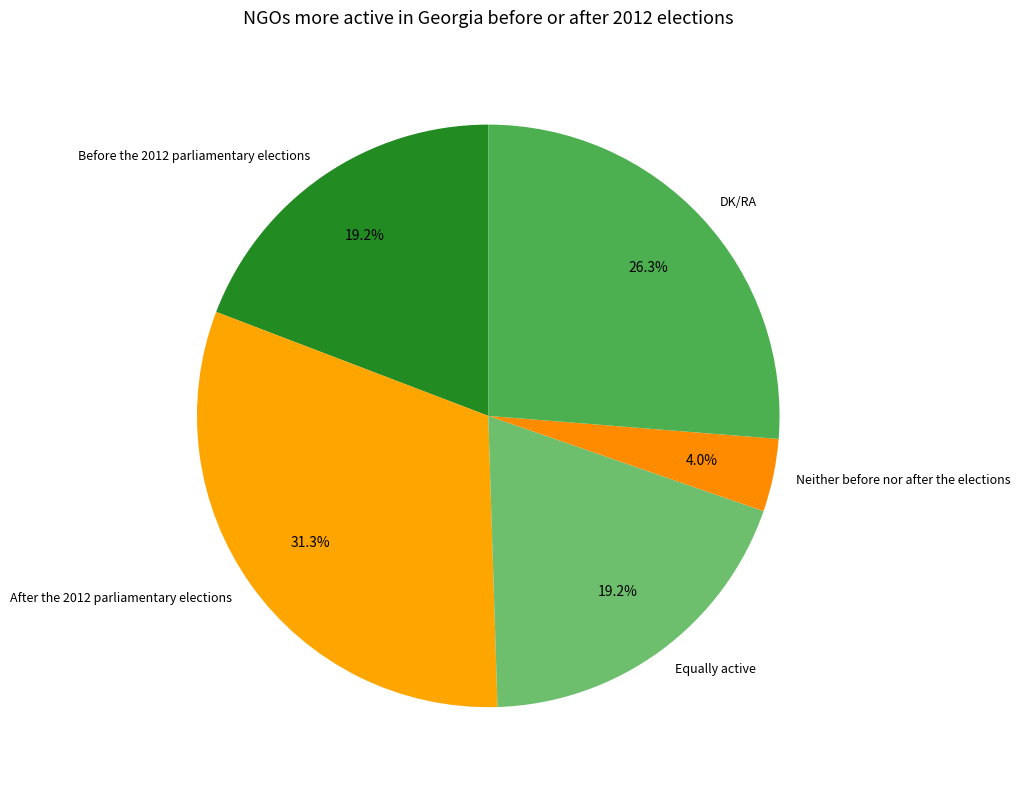

The Before the 2012 parliamentary elections slice represents 6% of the pie. True or false?

False